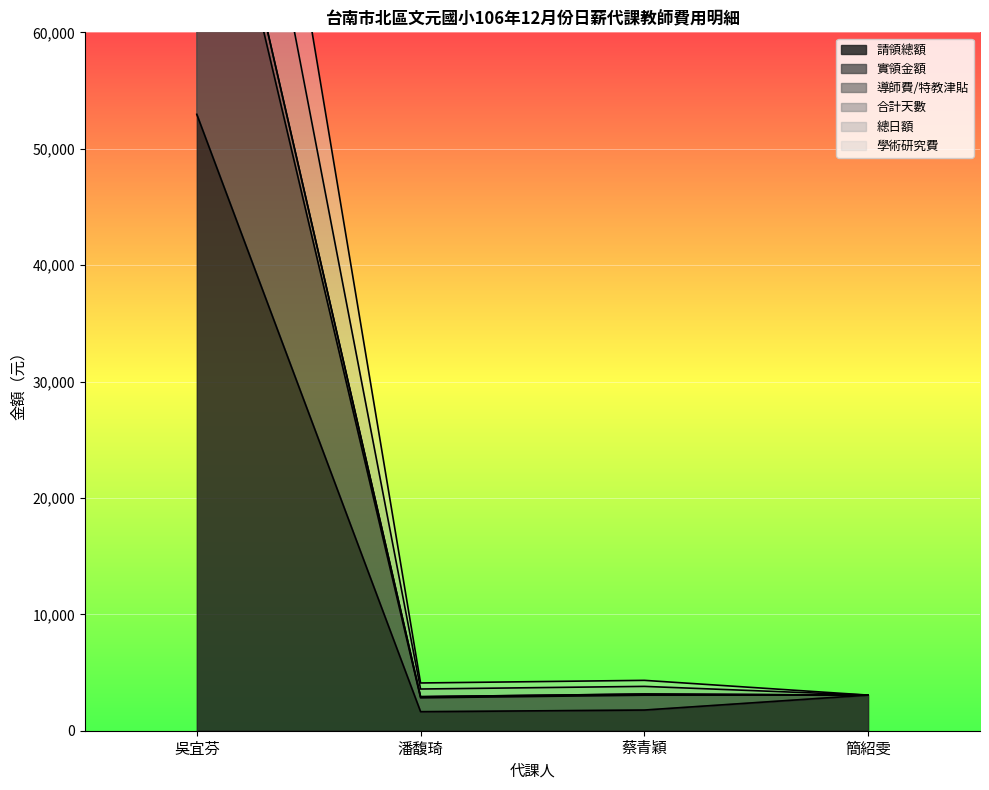

True or false: 總日額 and 合計天數 intersect in this chart.

False